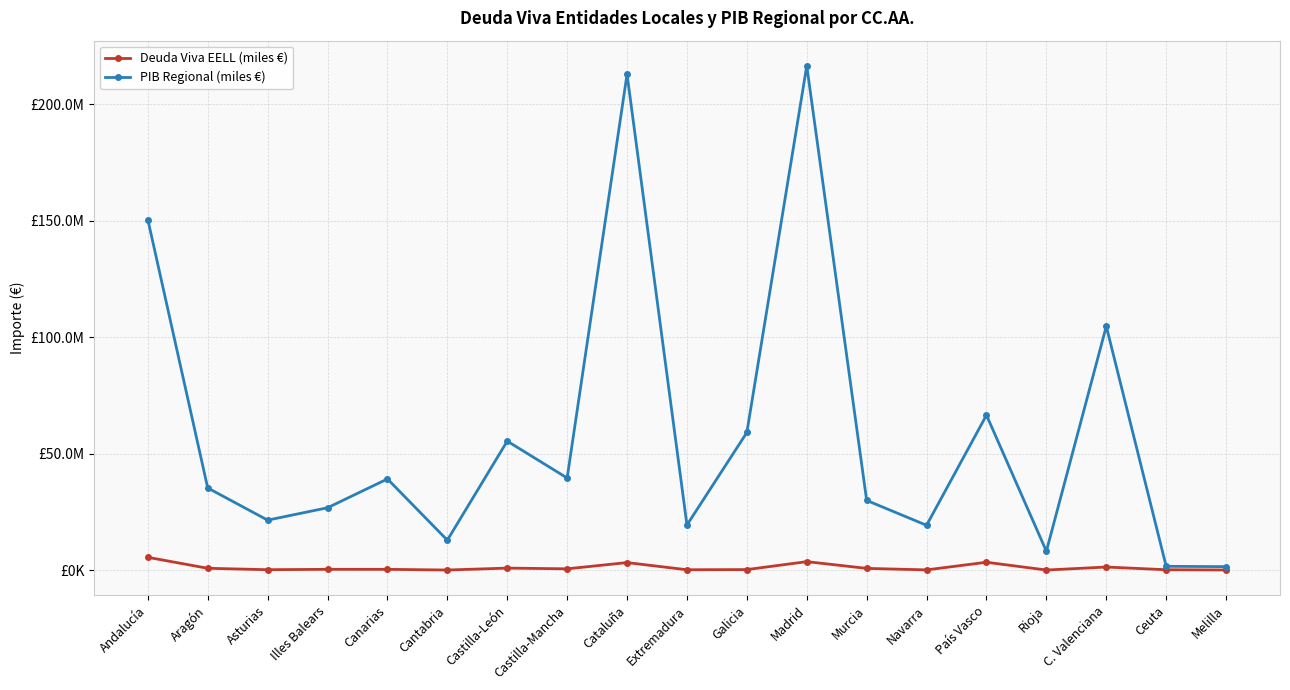

What are all the series names shown in the legend?

Deuda Viva EELL (miles €), PIB Regional (miles €)